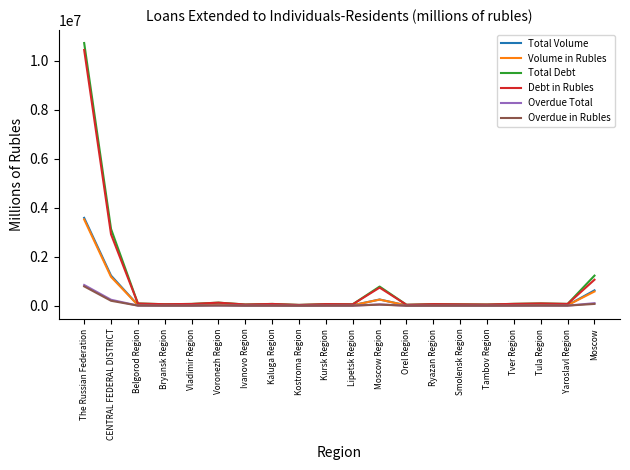

Which series has the widest spread of values?

Total Debt